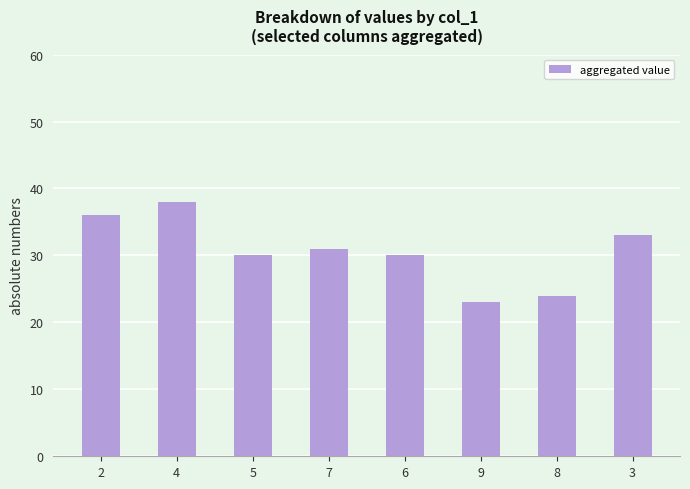

Approximately how many times larger is the value at 7 compared to 2?

0.8